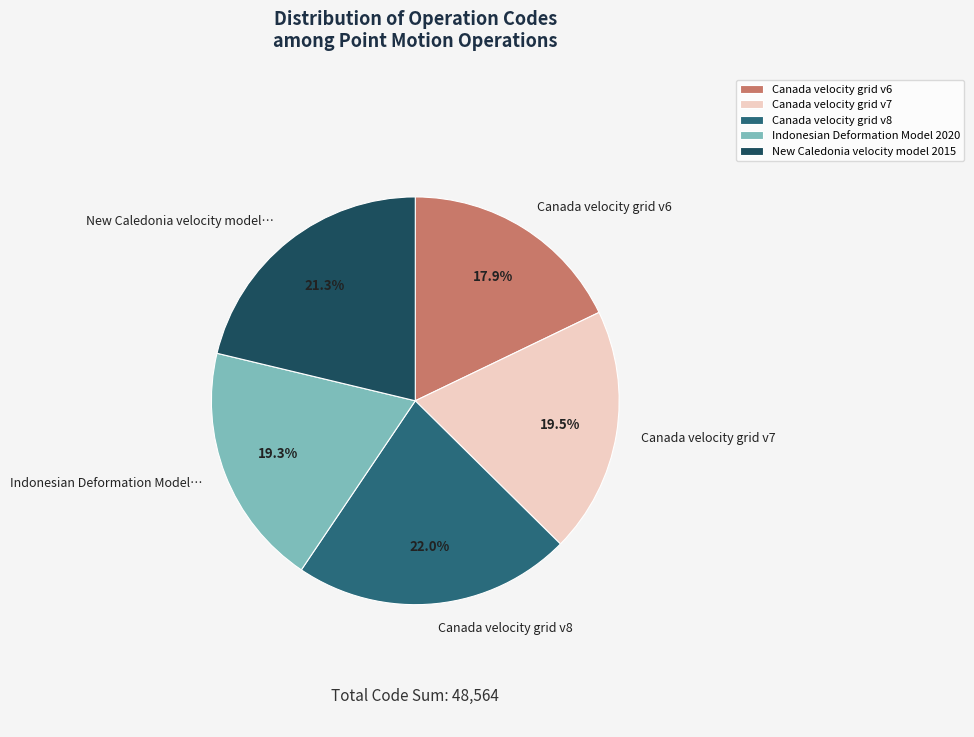

How many segments does this pie chart have?

5